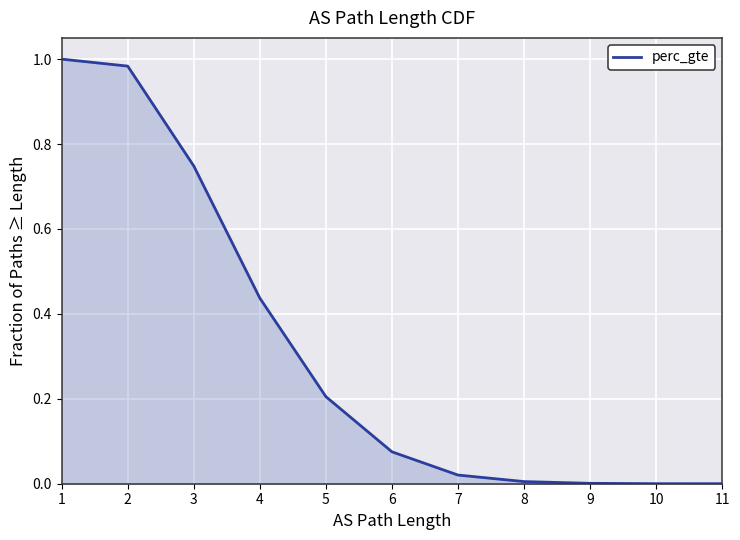

How many values exceed 0?

11